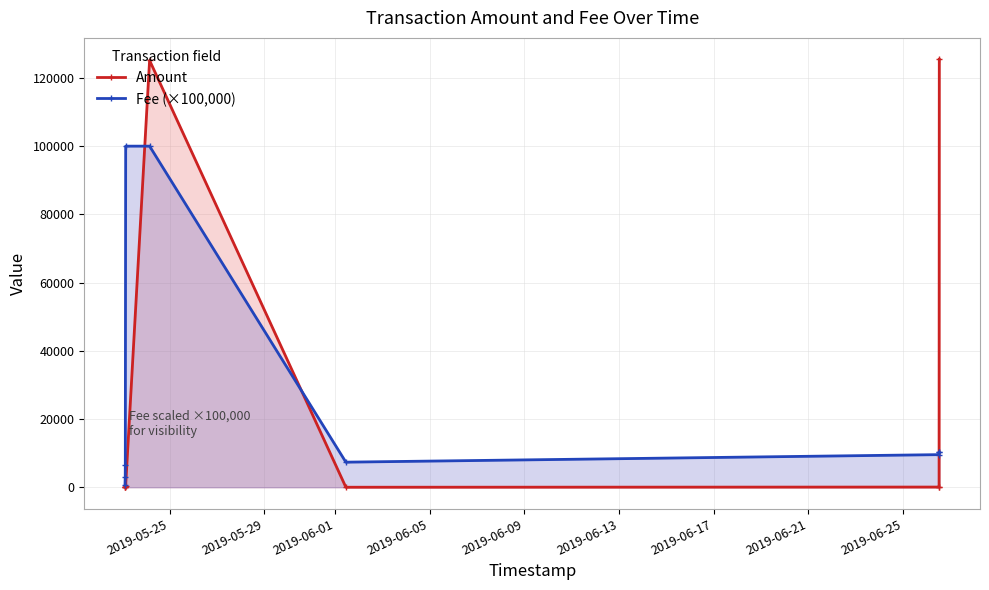

List the series in order of their overall mean, highest first.

Amount, Fee (×100,000)